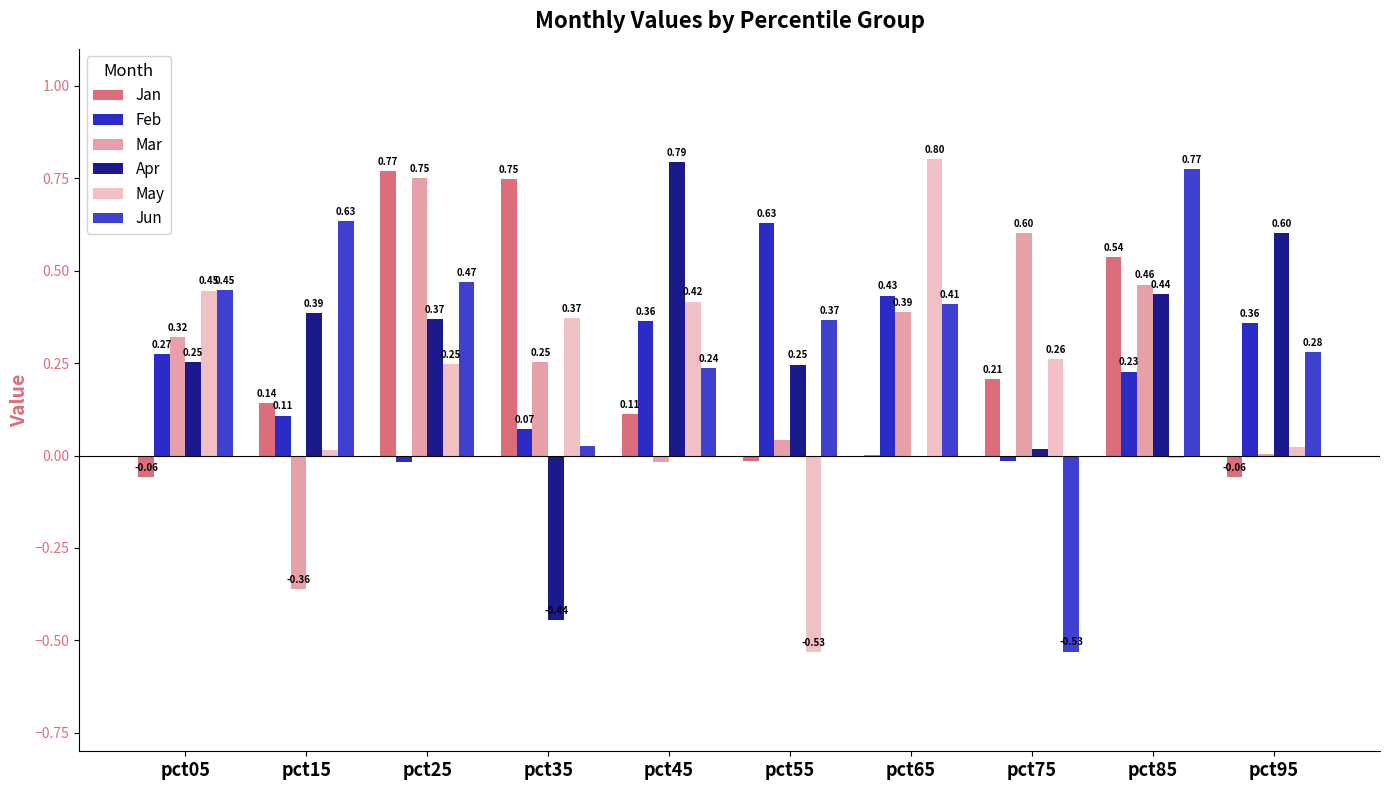

What is the value of the Apr bar at the 5th from the left?

0.8